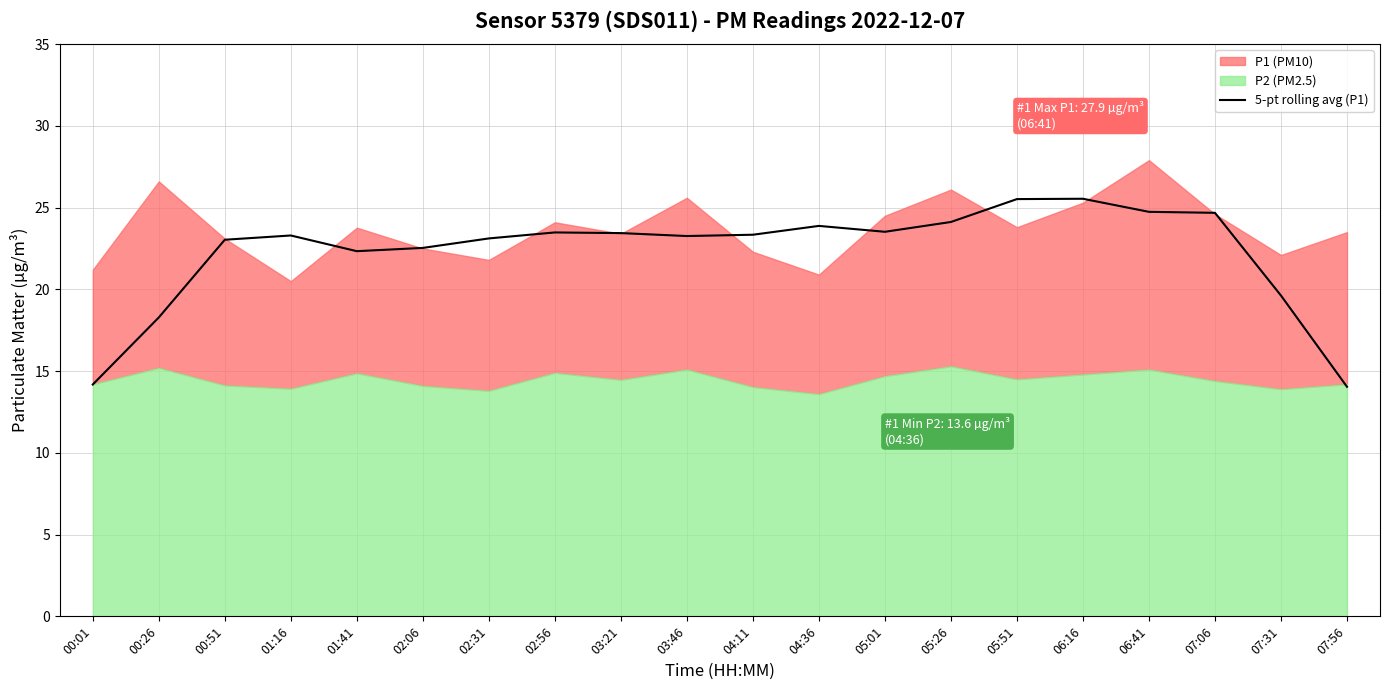

What is the sum of all values?

446.0